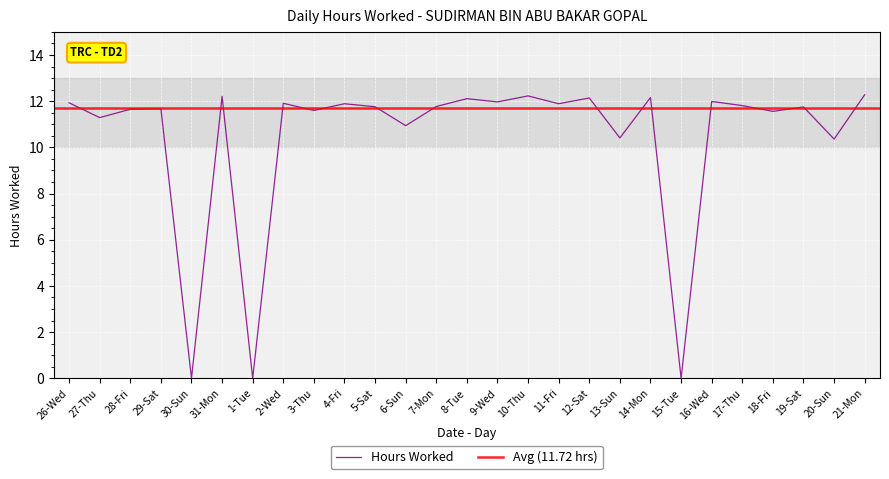

How many data points are less than 11?

6